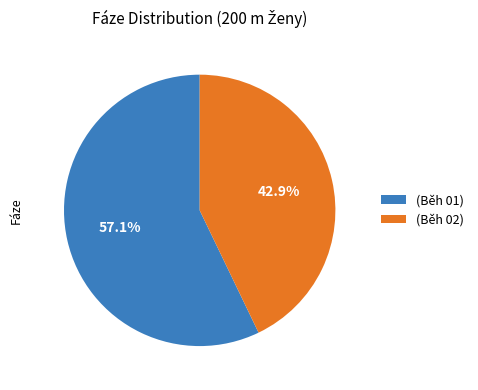

Which has a higher value, (Běh 01) or (Běh 02)?

(Běh 01)